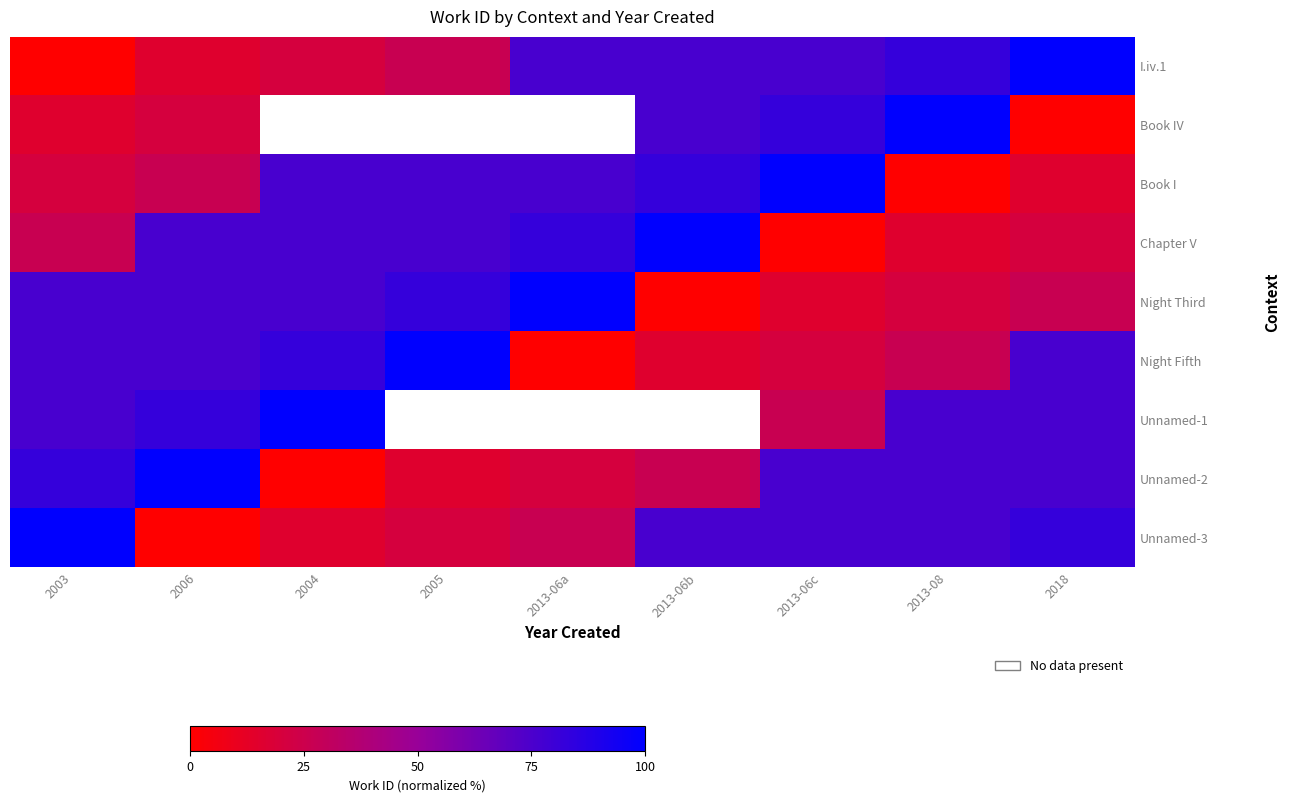

Which series has the largest total across all categories?

I.iv.1